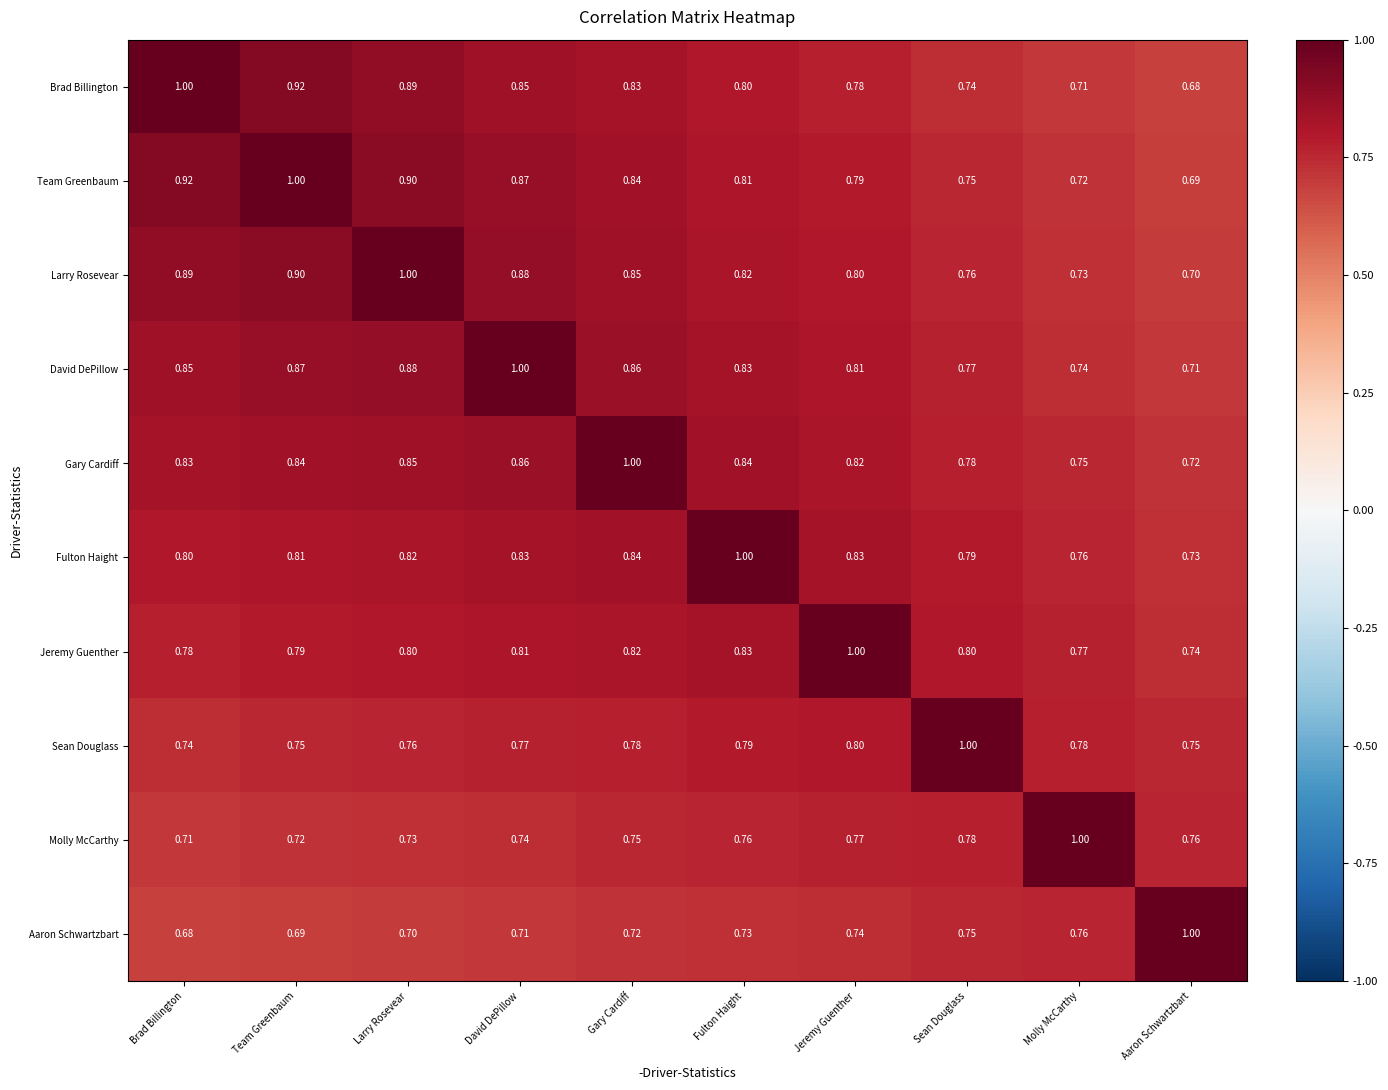

At which label does Aaron Schwartzbart reach its peak?

Aaron Schwartzbart